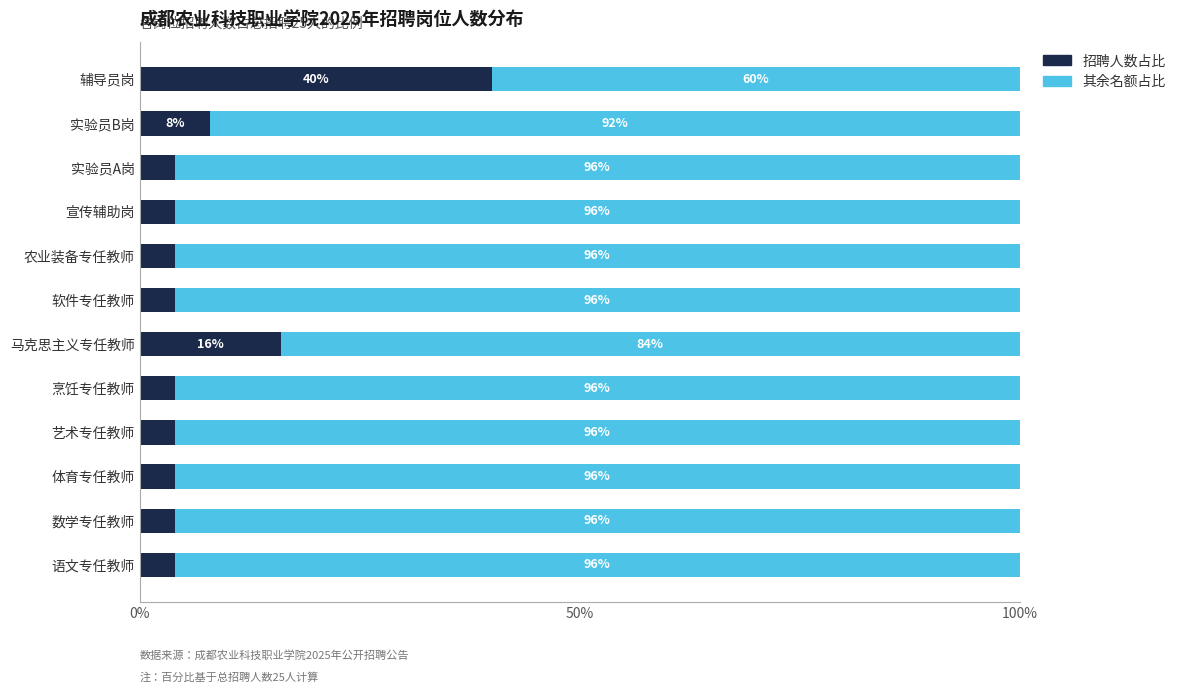

What is the average value of the 招聘人数占比 series?

8